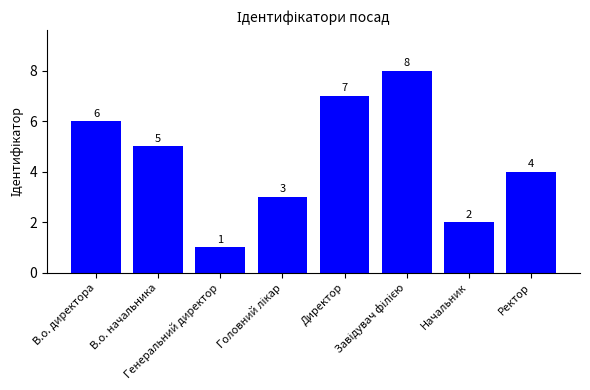

How many data points are less than 5?

4